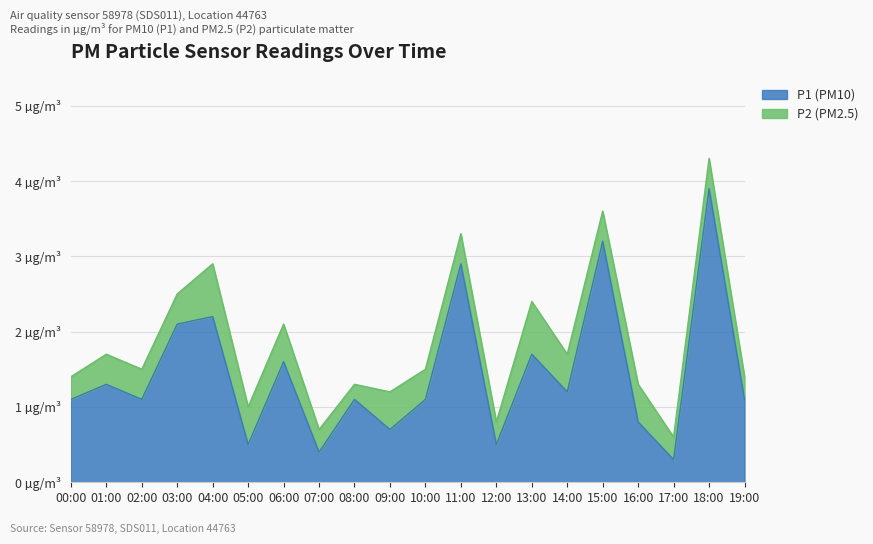

Is it true that the value at 12:00 is 0.5?

True